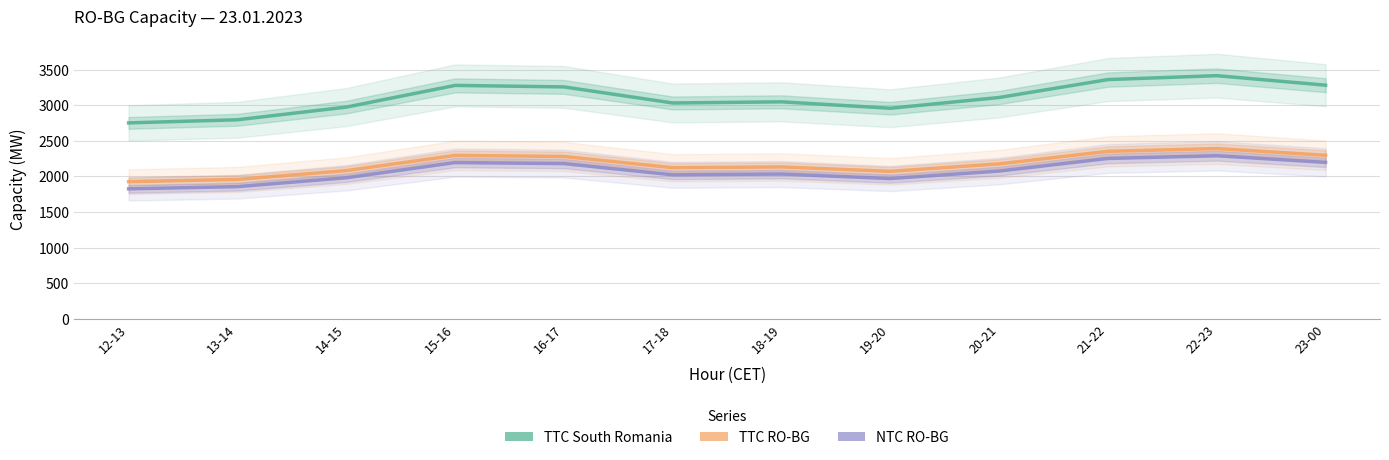

What is the lowest value of the TTC RO-BG series?

1927